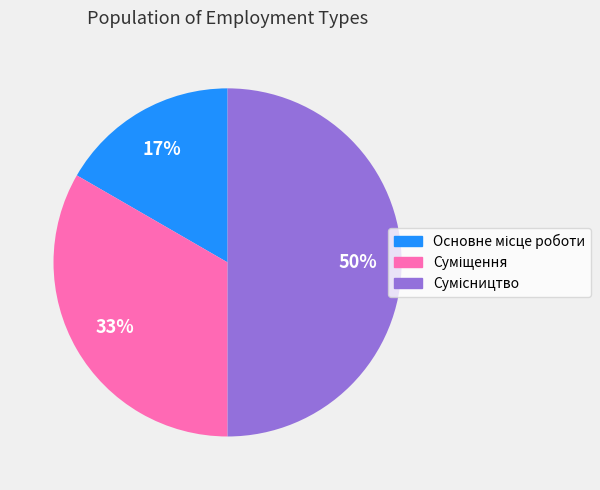

To the nearest percent, what is the difference between the largest and smallest slice percentages?

33%